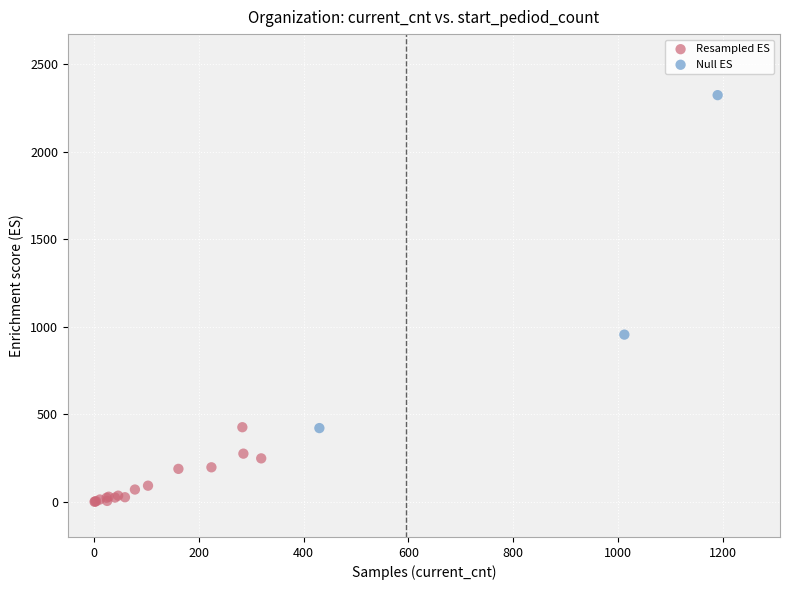

Which series contains the highest Y value?

Null ES